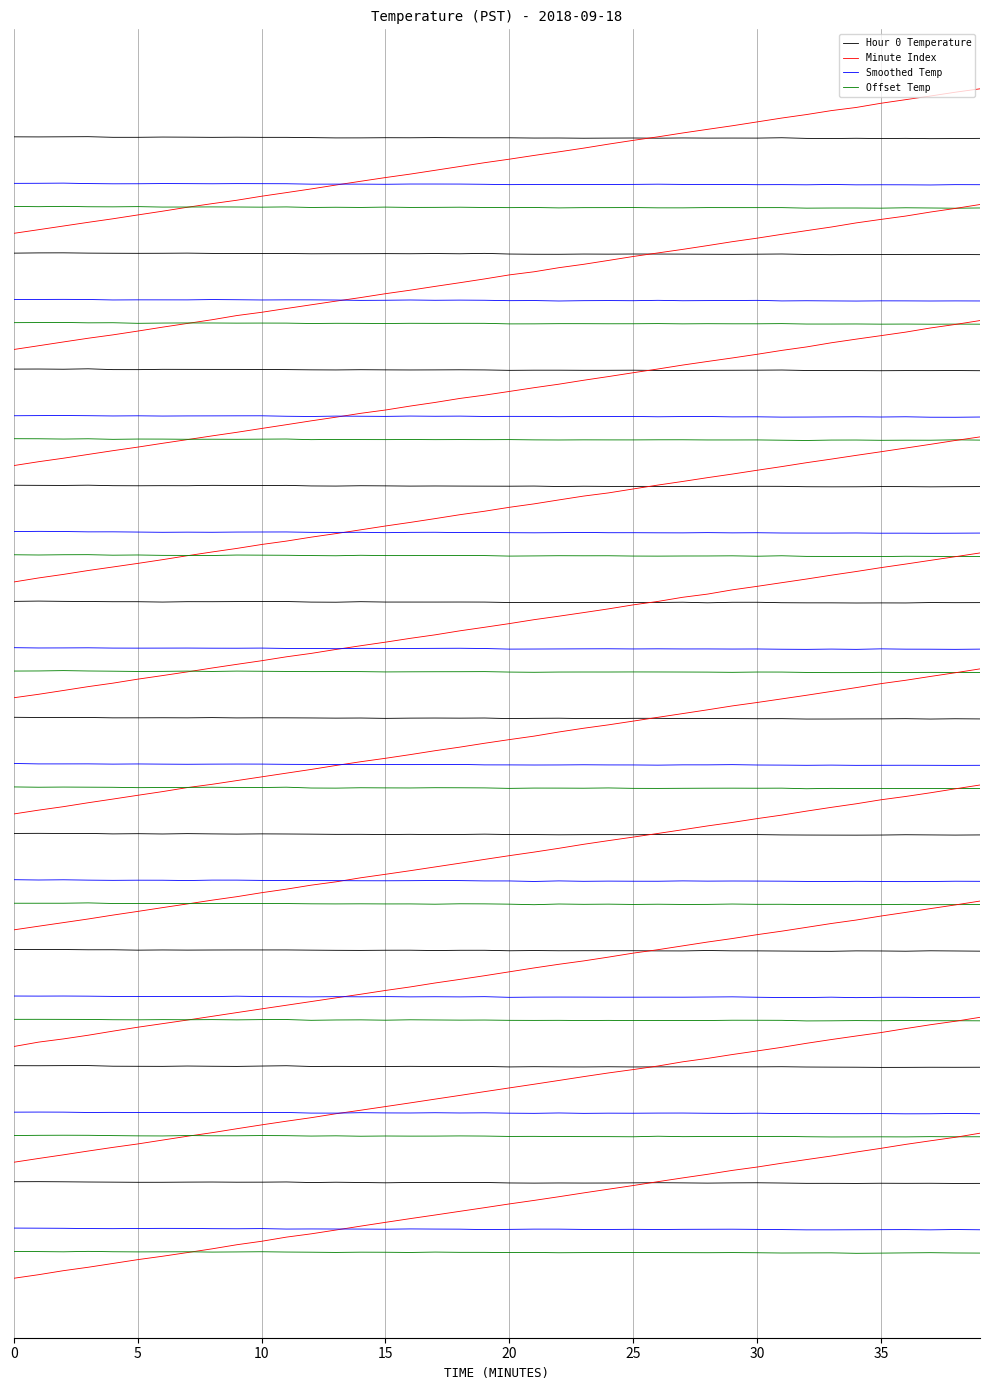

What is the value of the Offset Temp point at the 31st from the left?

-1.5